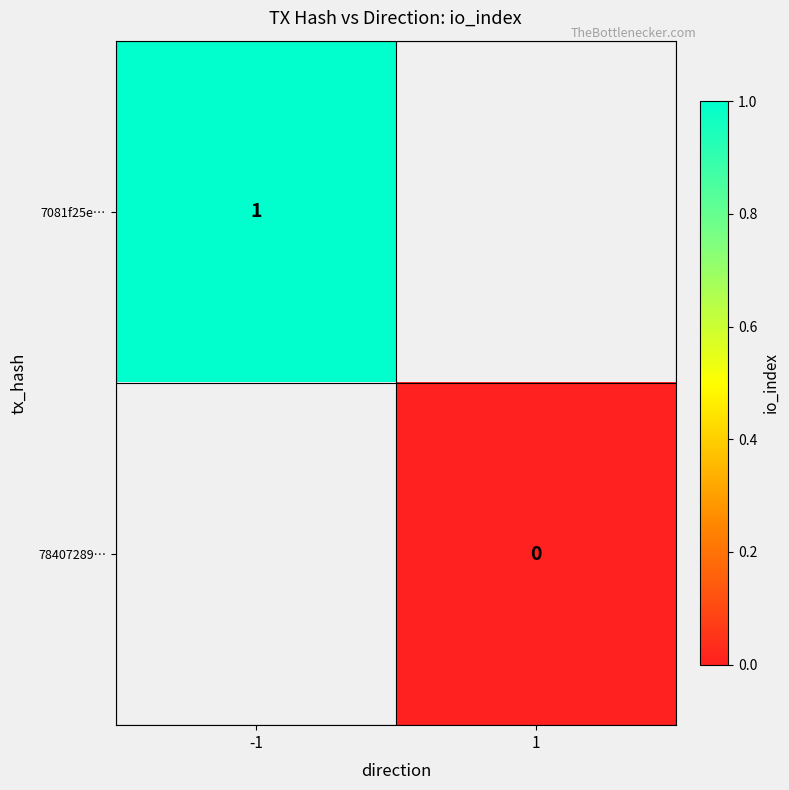

The 7081f25e… series shows 1 at -1. True or false?

True